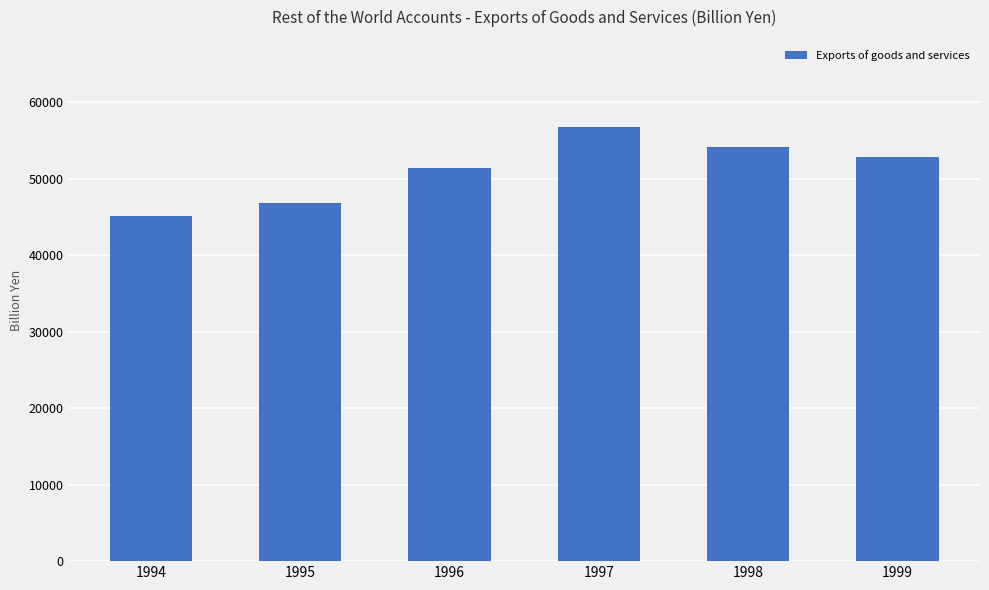

List the labels in order of value, smallest first.

1994, 1995, 1996, 1999, 1998, 1997